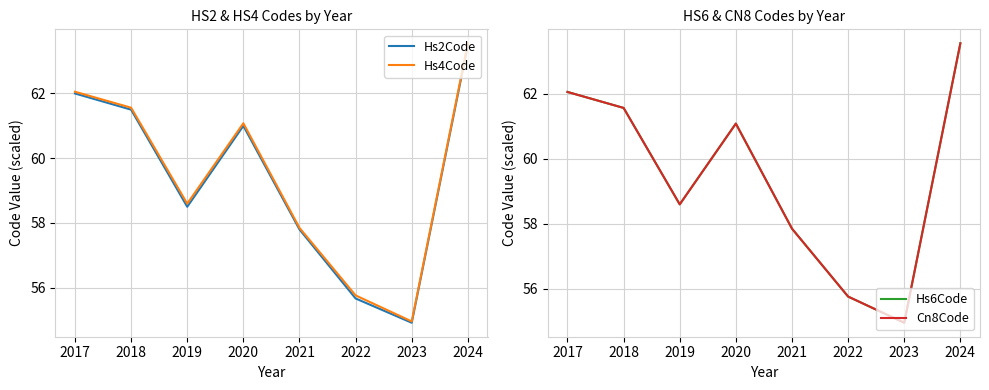

Where is the first local minimum for Hs6Code?

2019